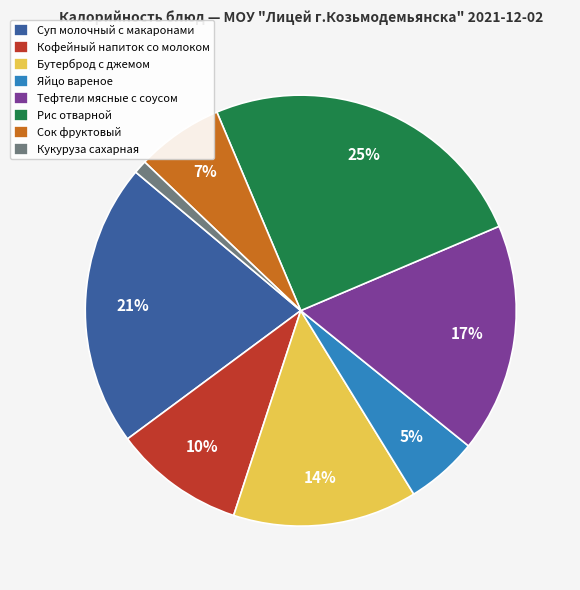

Which category has the smallest portion of the pie?

Кукуруза сахарная